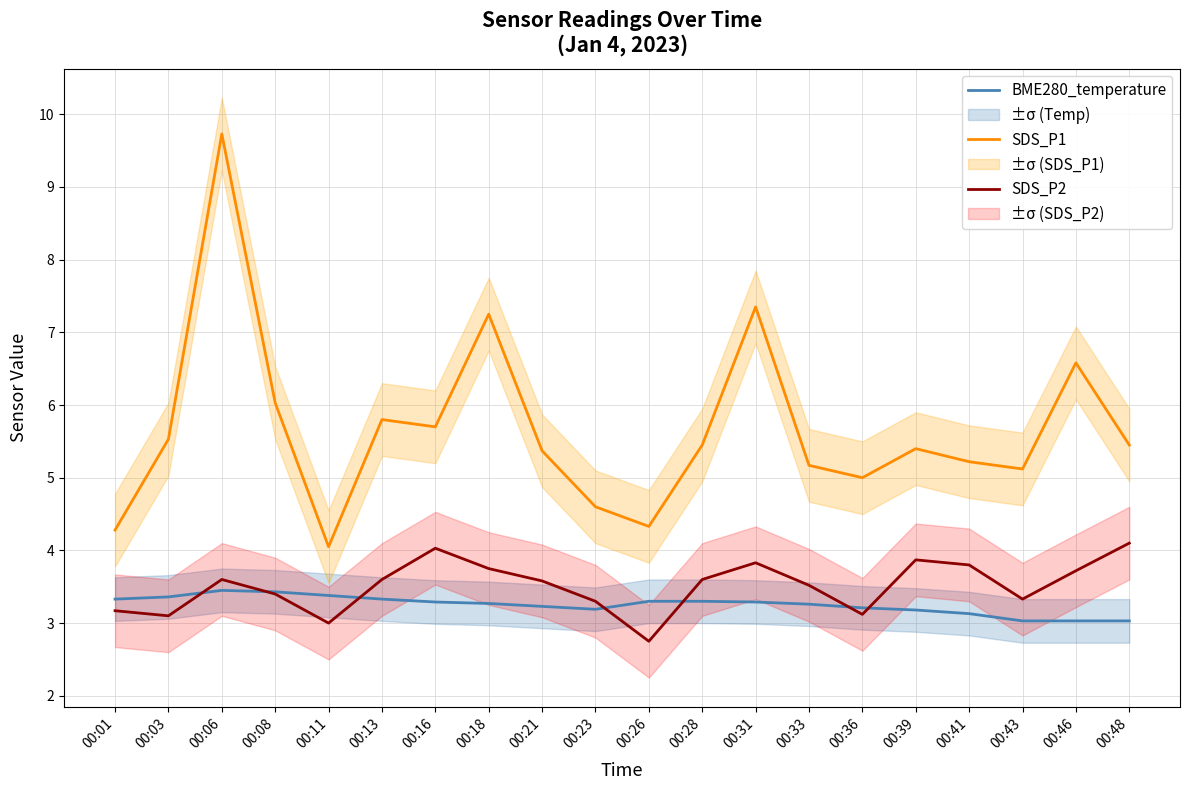

How many interior local peaks does the SDS_P1 series have?

6